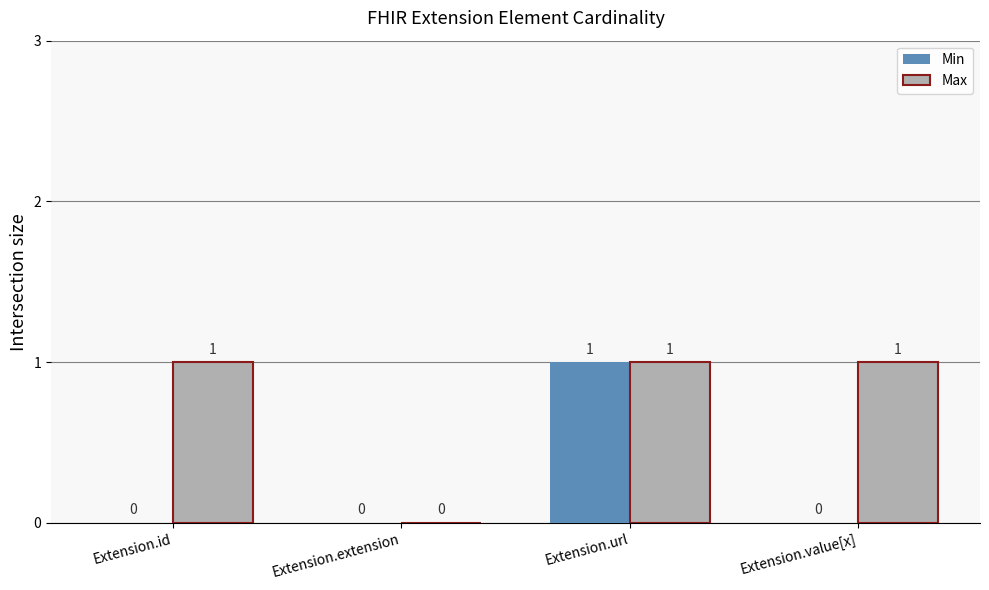

Which series changed the most between Extension.id and Extension.extension?

Max